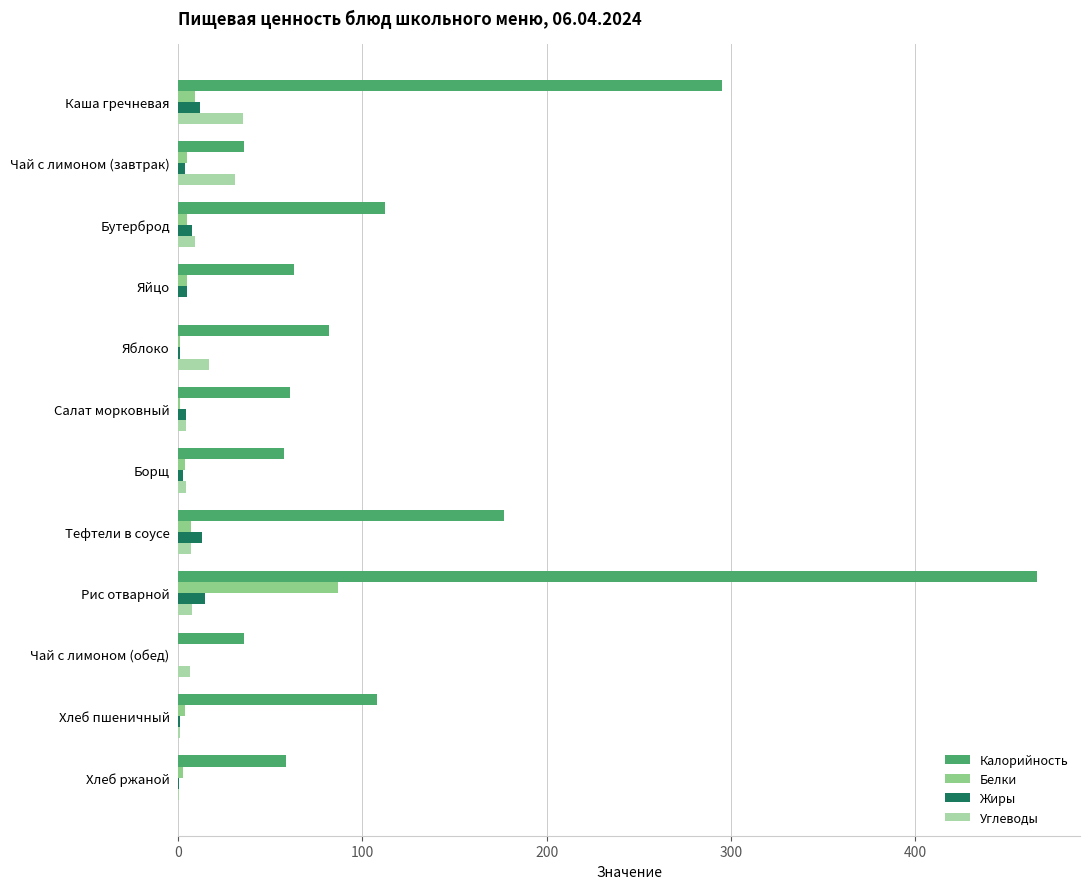

At which category is the sum across all series the highest?

Рис отварной